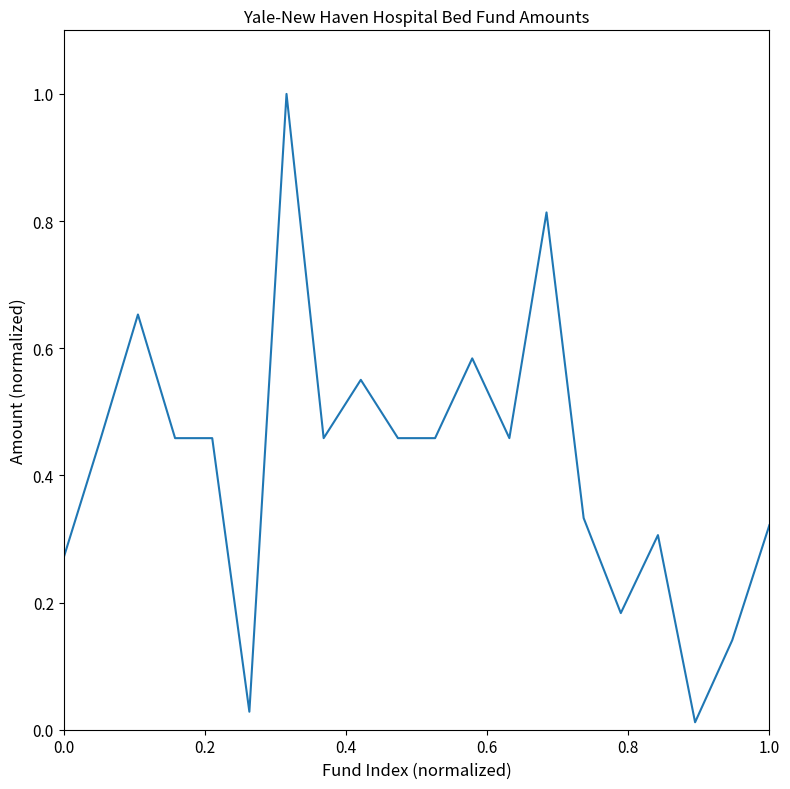

What is the greatest value displayed?

1.0